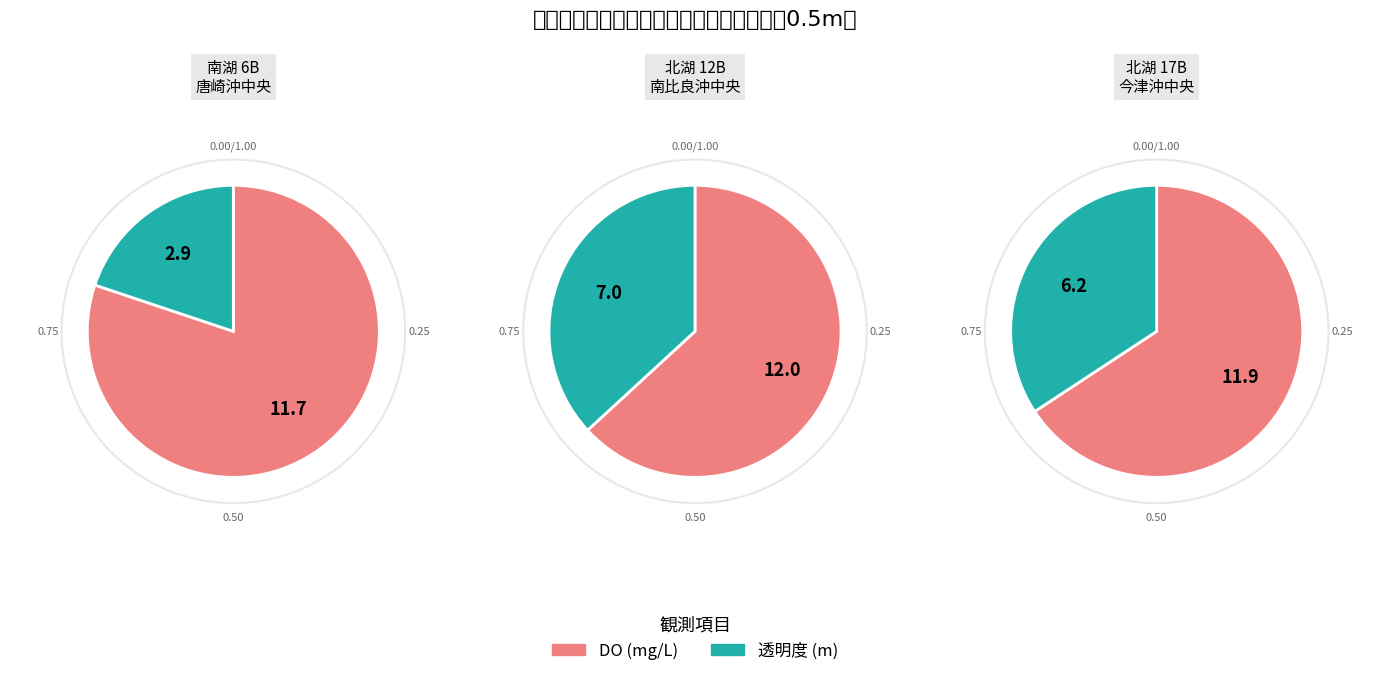

Is there any slice that represents more than half of the pie?

Yes